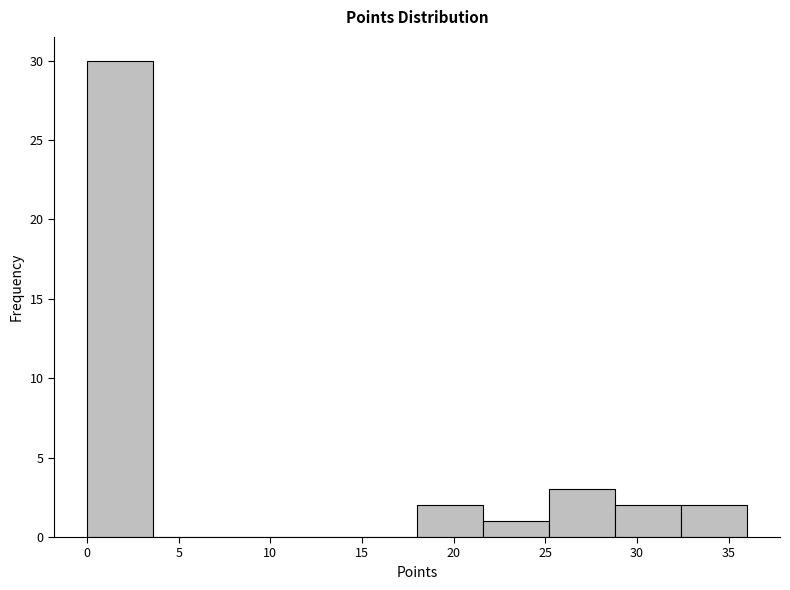

Reading left to right, transcribe this chart: for each bar, give the range it covers on the x-axis and its height. Neither the bar edges nor the heights are printed on the chart, so give them approximately, as read against the axes.

0.0 to 3.6: 30
3.6 to 7.2: 0
7.2 to 10.8: 0
10.8 to 14.4: 0
14.4 to 18.0: 0
18.0 to 21.6: 2
21.6 to 25.2: 1
25.2 to 28.8: 3
28.8 to 32.4: 2
32.4 to 36.0: 2